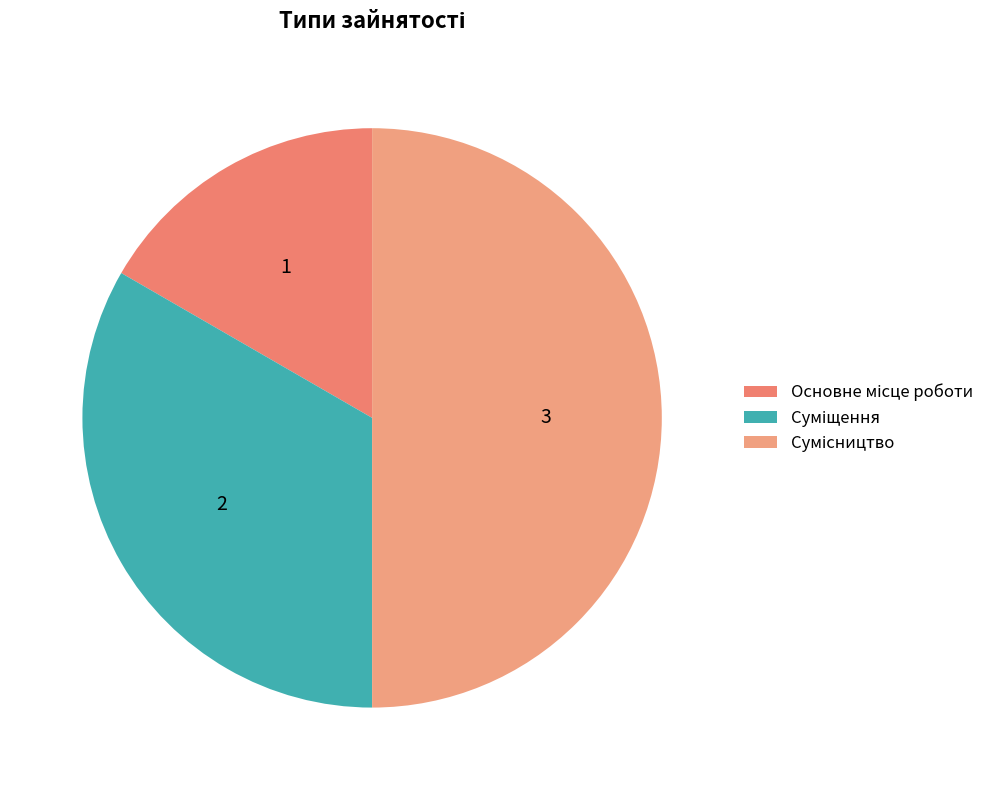

To the nearest percent, what portion does Основне місце роботи represent?

17%